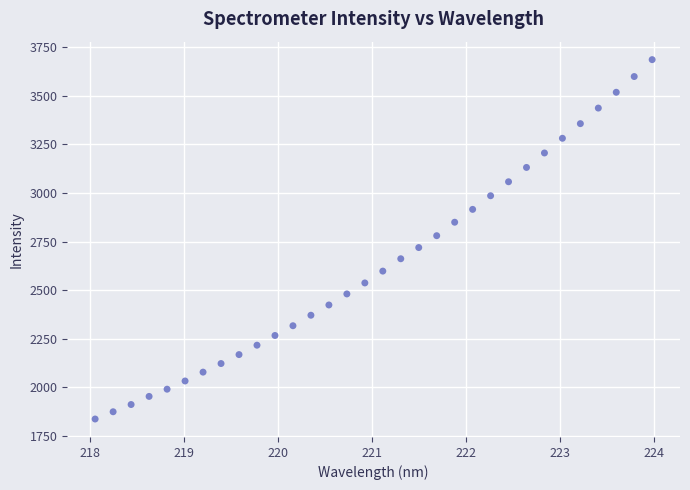

What is the range of Y values (max minus min)?

1847.5